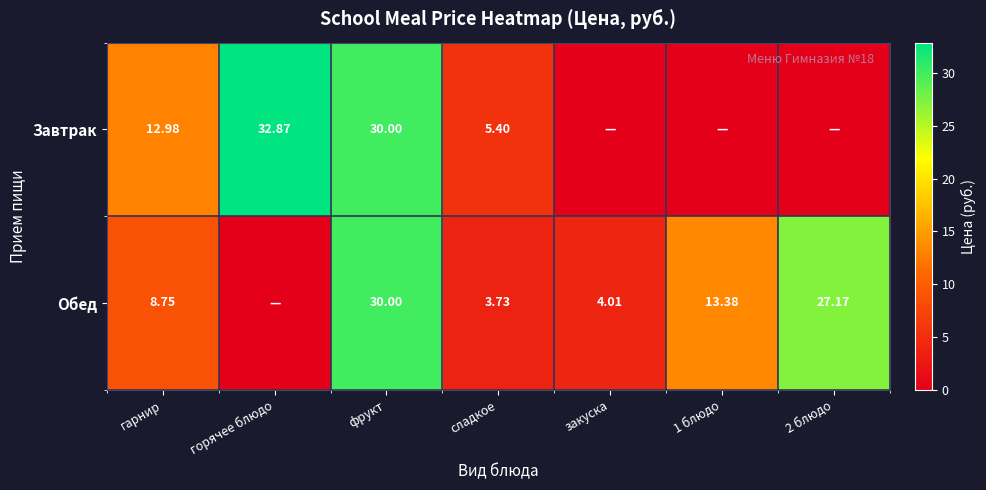

Is the value of Обед at горячее блюдо greater than the value of Завтрак at 2 блюдо?

No